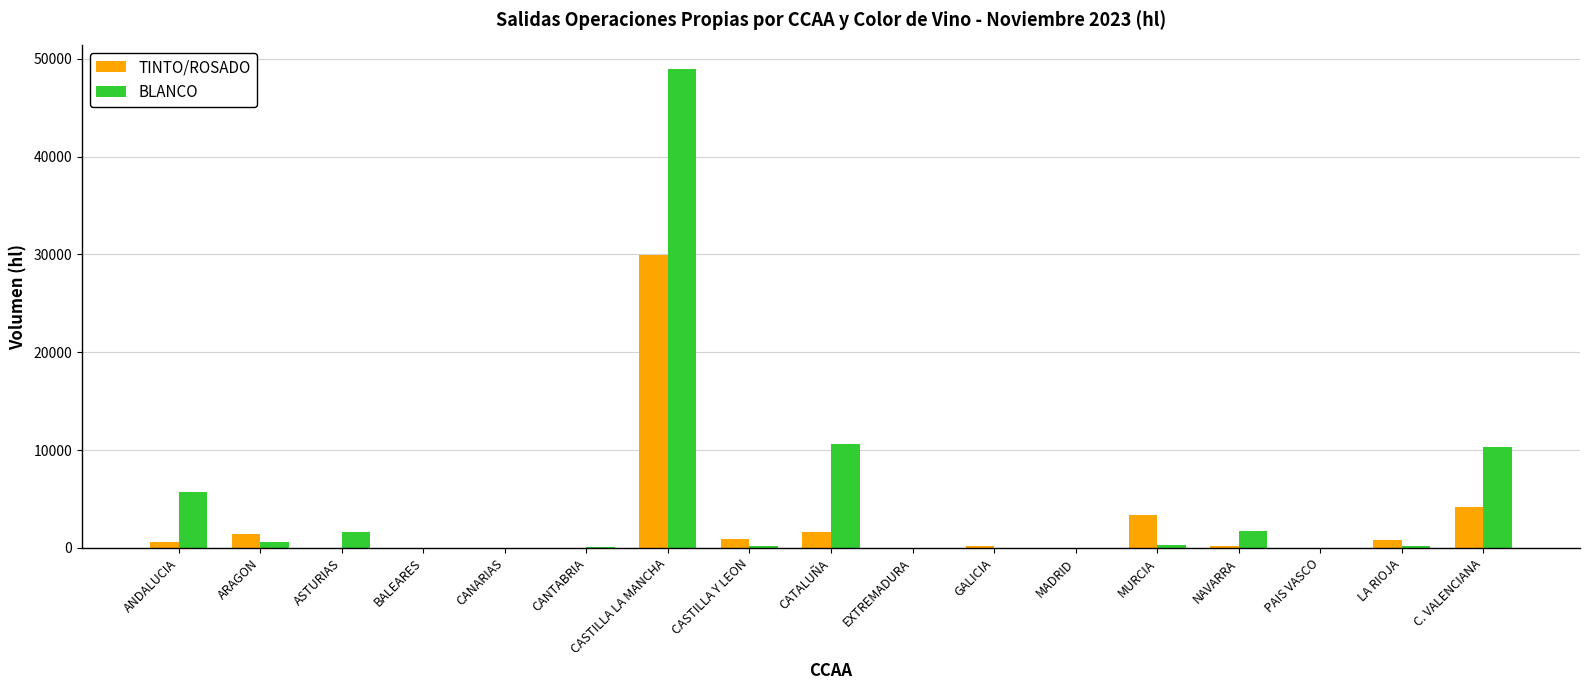

Which series has the widest spread of values?

BLANCO